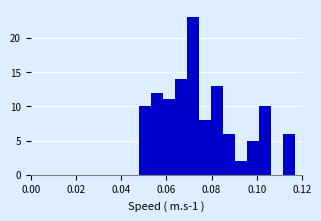

Read against the x-axis, roughly where is the centre of the tallest bar?

0.072